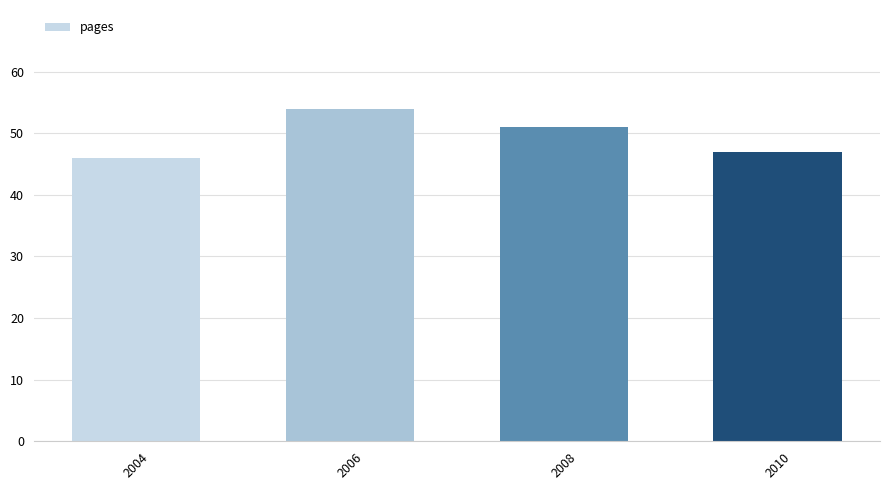

How many categories are shown in the chart?

4